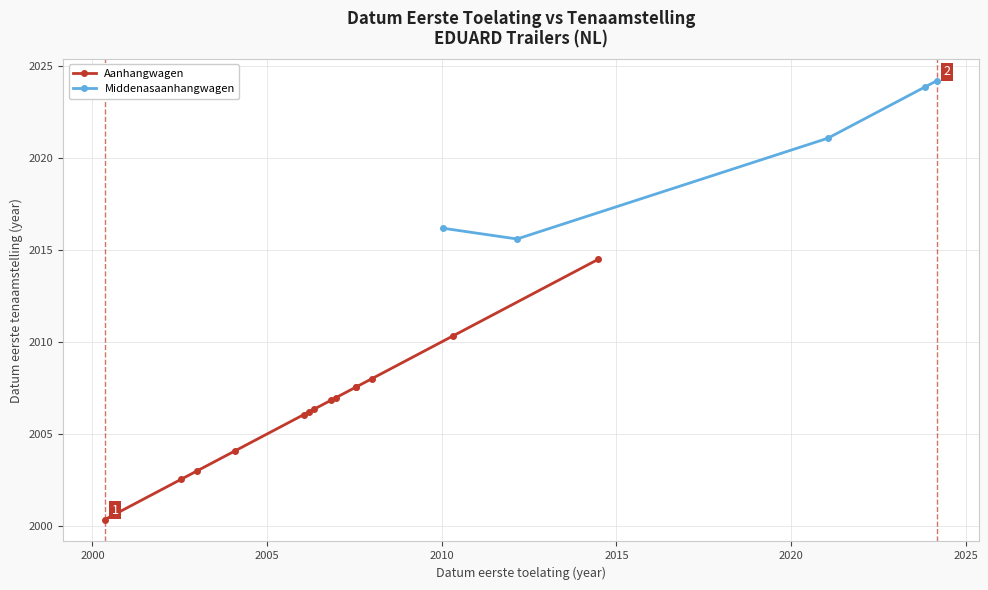

What is the value of the Aanhangwagen point at the 12th from the left?

2008.0